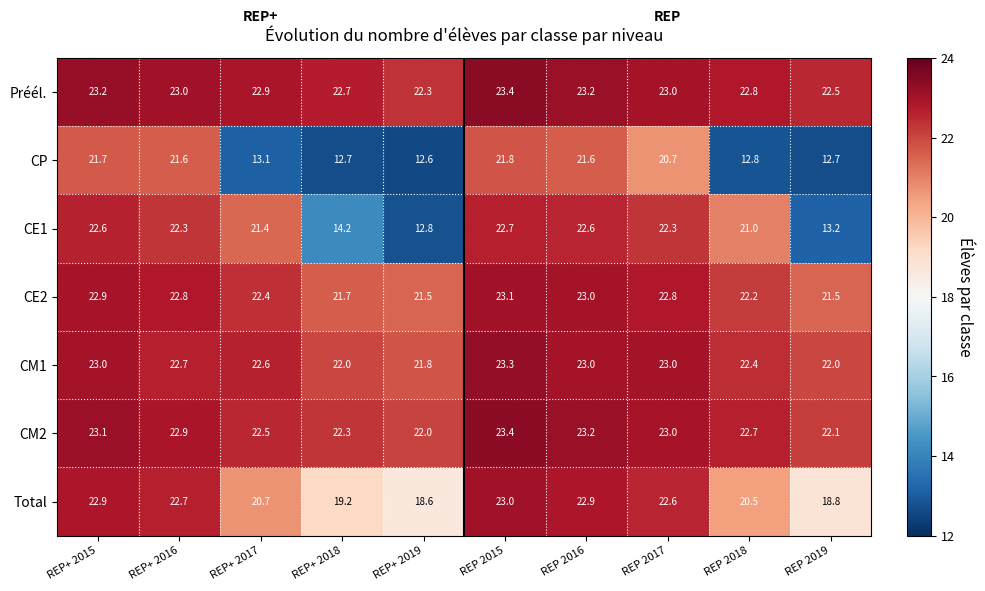

What is the spread (max minus min) of values at REP+ 2019?

9.7